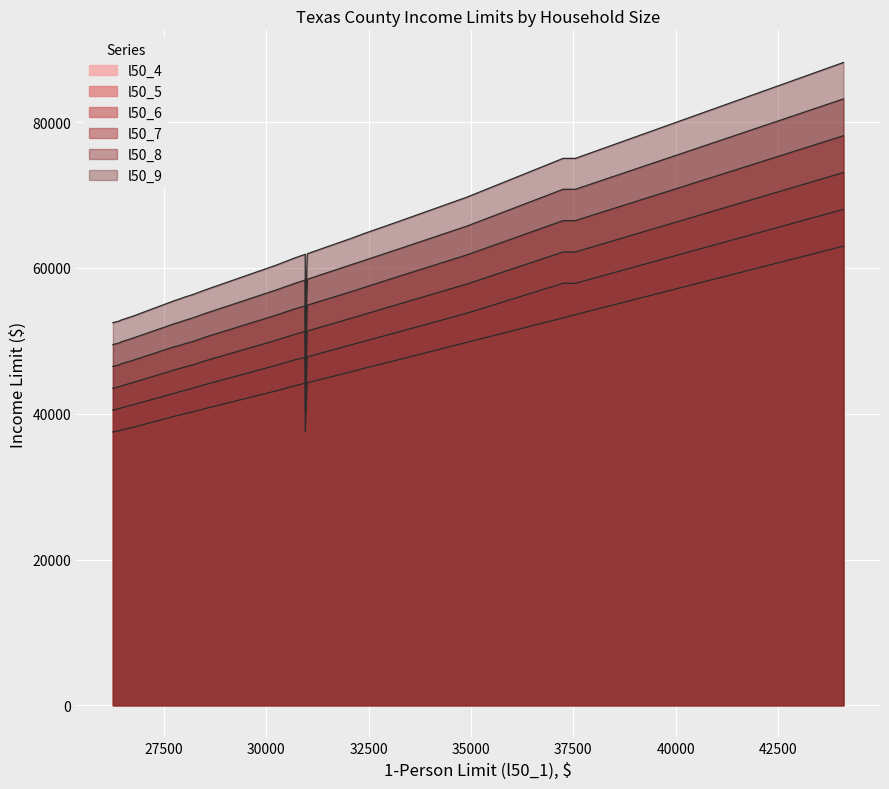

What is the minimum value for l50_7?

46500